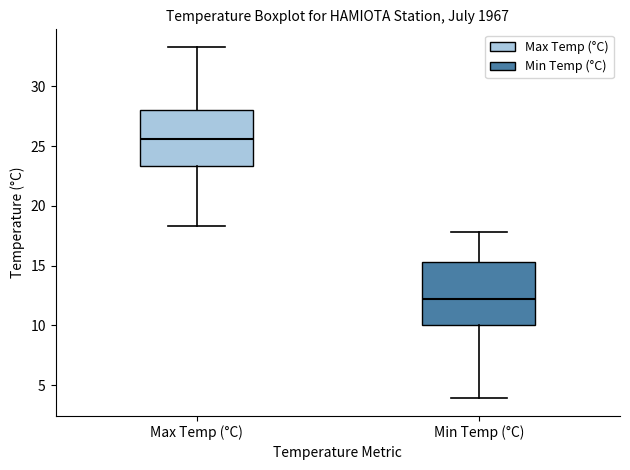

Reading left to right, transcribe this box plot: for each box, give where its median line is, the range the box spans, and where its two whiskers end, as read against the y-axis. The values are not printed on the chart, so give them approximately, as read against the axis.

Max Temp (°C): median 25.5, box 23.5 to 28.0, whiskers 18.5 to 33.5
Min Temp (°C): median 12.0, box 10.0 to 15.5, whiskers 4.0 to 18.0